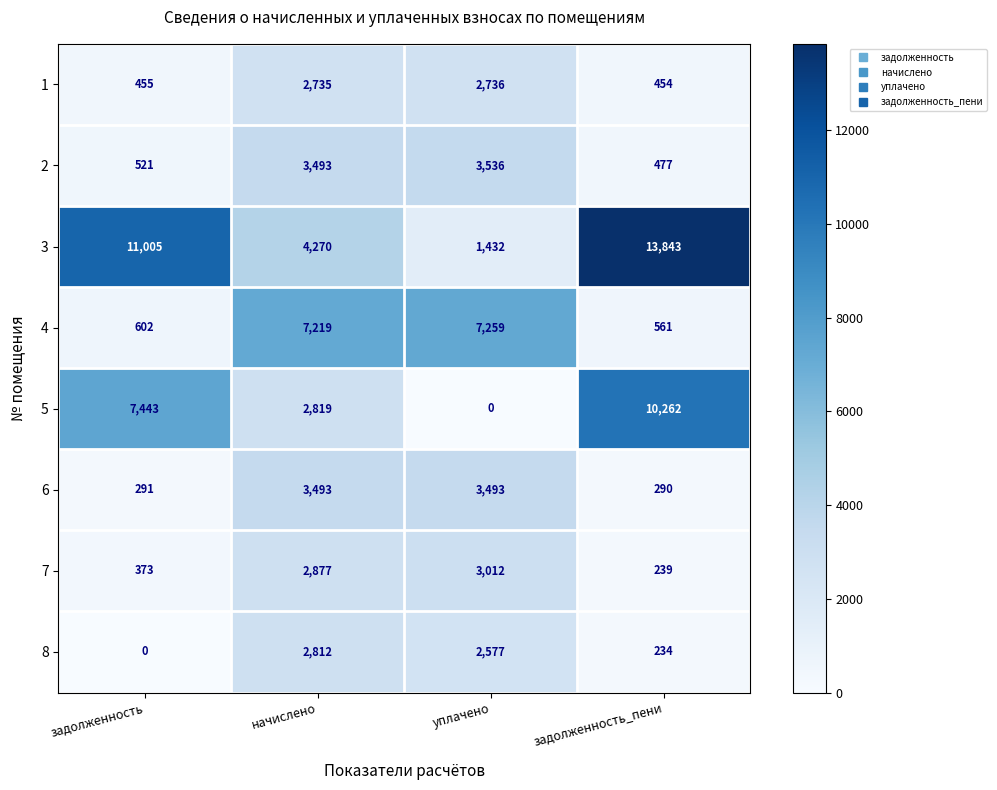

What is the average value of the 5 series?

5131